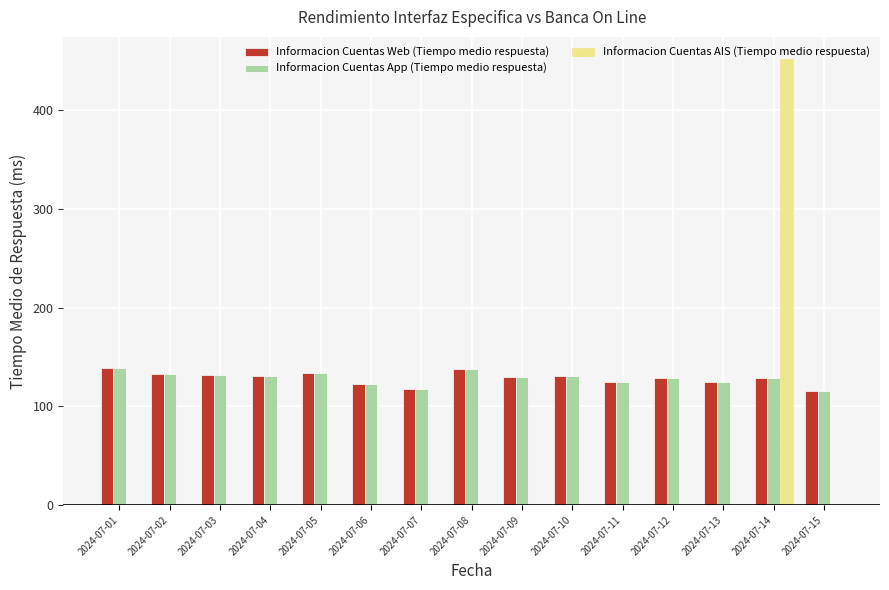

The value of Informacion Cuentas Web (Tiempo medio respuesta) at 2024-07-06 is 122.5. True or false?

True